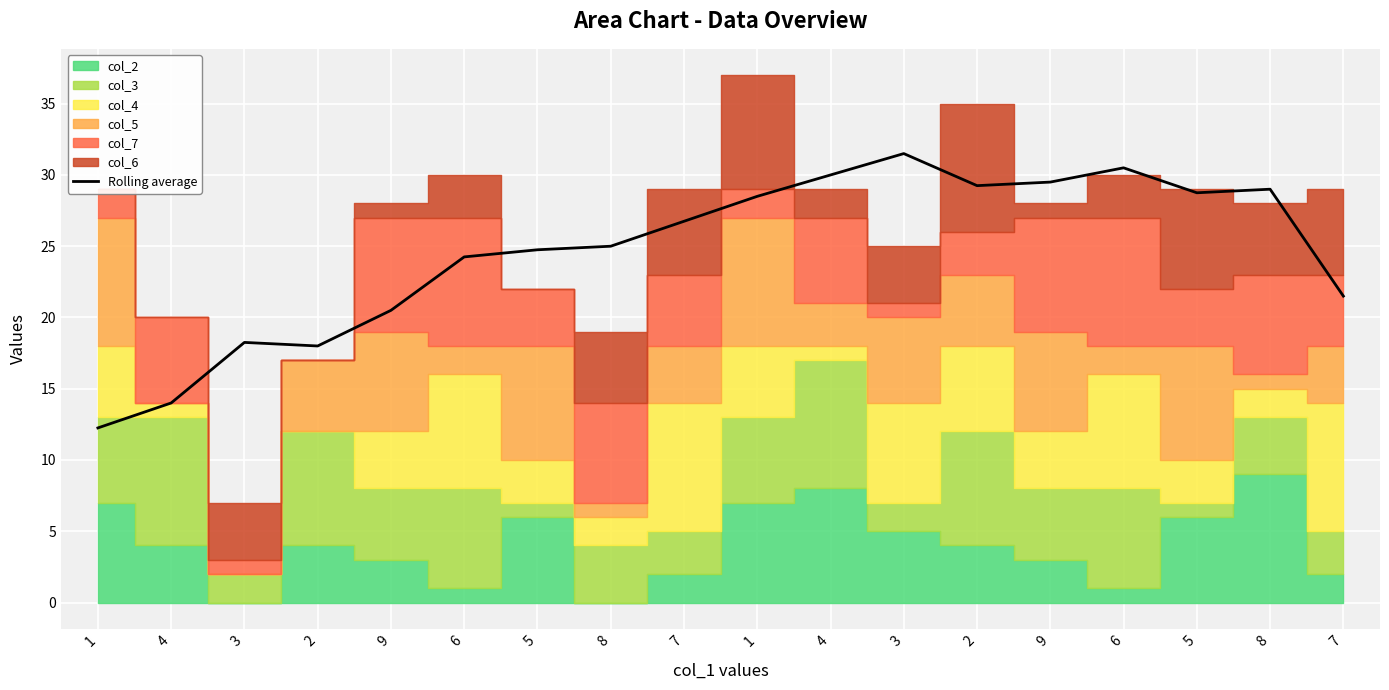

True or false: the data shows 36.0 at 5.

False